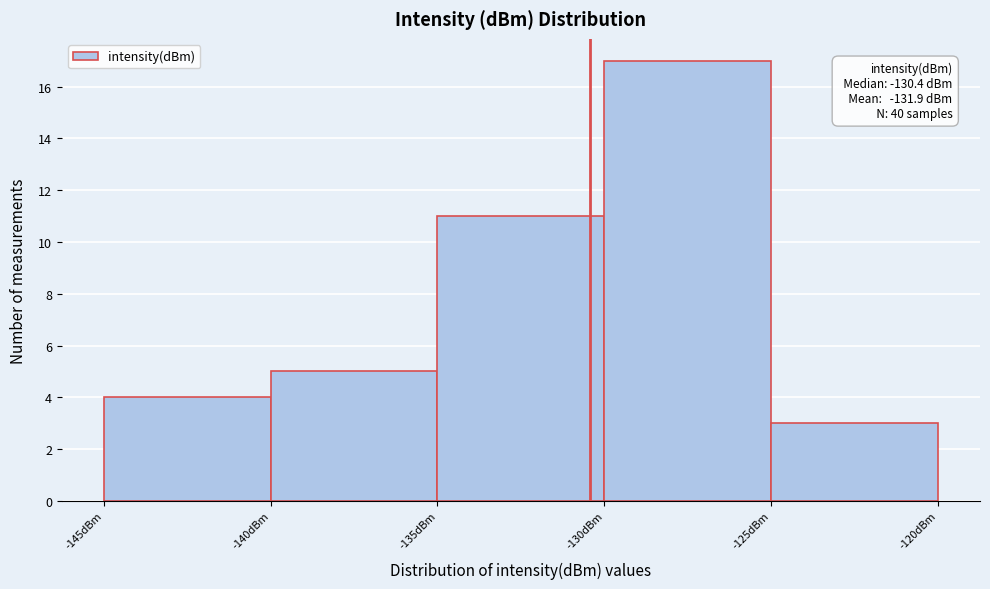

Which range on the x-axis has the tallest bar?

-130 to -125